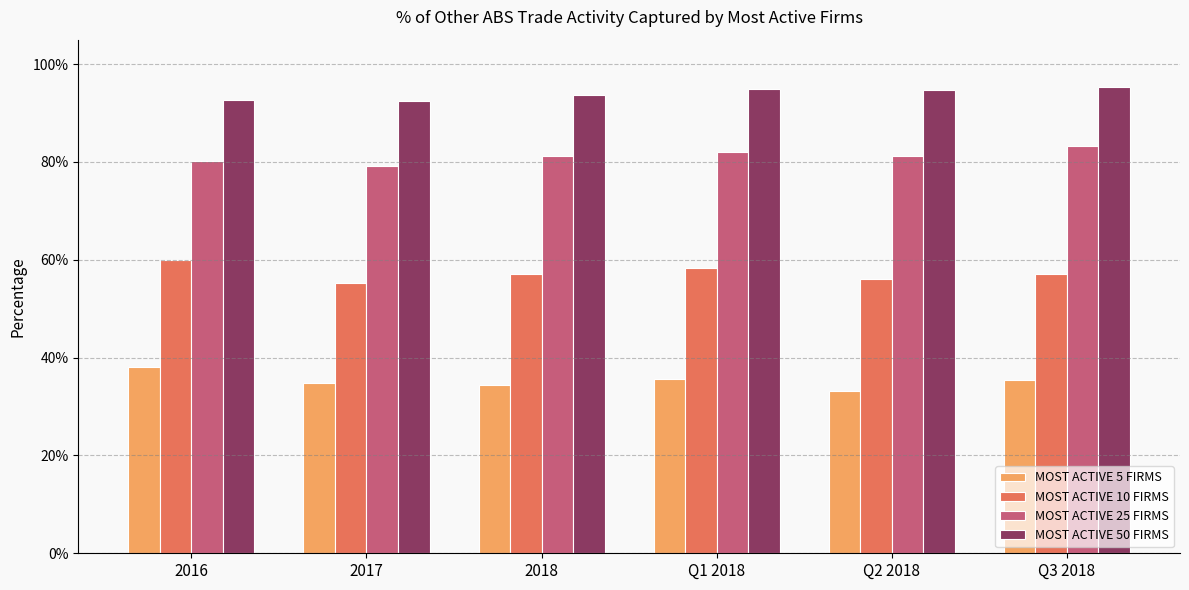

Which series changed the most between 2017 and Q3 2018?

MOST ACTIVE 25 FIRMS